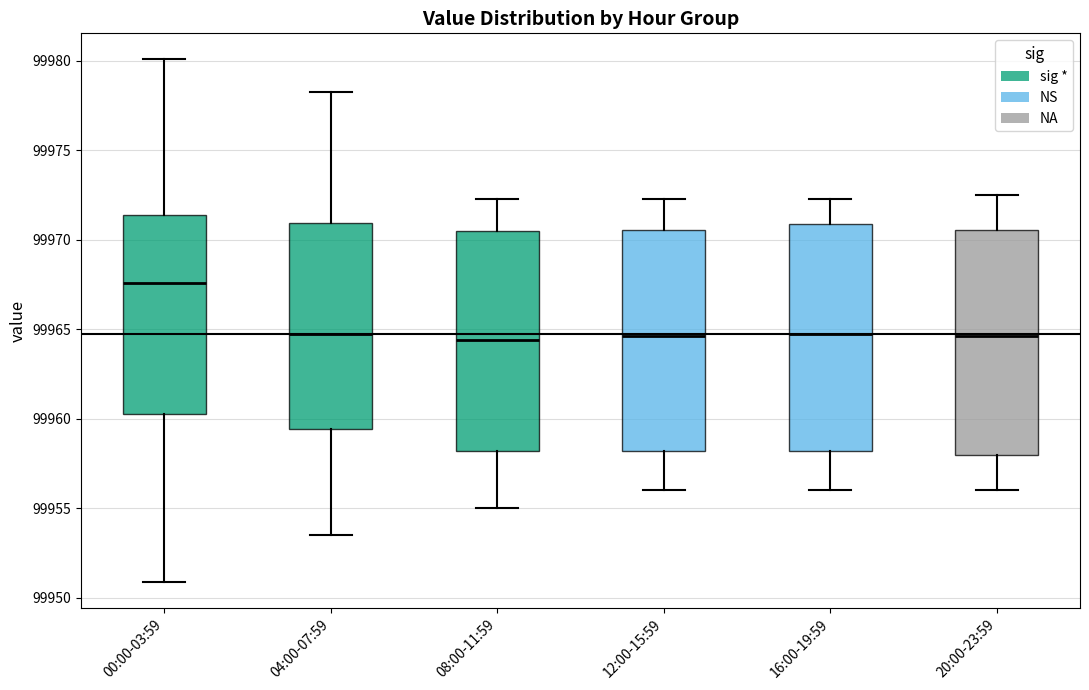

Reading left to right, read every box against the y-axis: the position of its median line, the range the box covers, and the ends of its whiskers. The values are not printed on the chart, so give them approximately, as read against the axis.

00:00-03:59: median 99967.5, box 99960.5 to 99971.5, whiskers 99951.0 to 99980.0
04:00-07:59: median 99965.0, box 99959.5 to 99971.0, whiskers 99953.5 to 99978.5
08:00-11:59: median 99964.5, box 99958.0 to 99970.5, whiskers 99955.0 to 99972.5
12:00-15:59: median 99964.5, box 99958.0 to 99970.5, whiskers 99956.0 to 99972.5
16:00-19:59: median 99965.0, box 99958.0 to 99971.0, whiskers 99956.0 to 99972.5
20:00-23:59: median 99964.5, box 99958.0 to 99970.5, whiskers 99956.0 to 99972.5